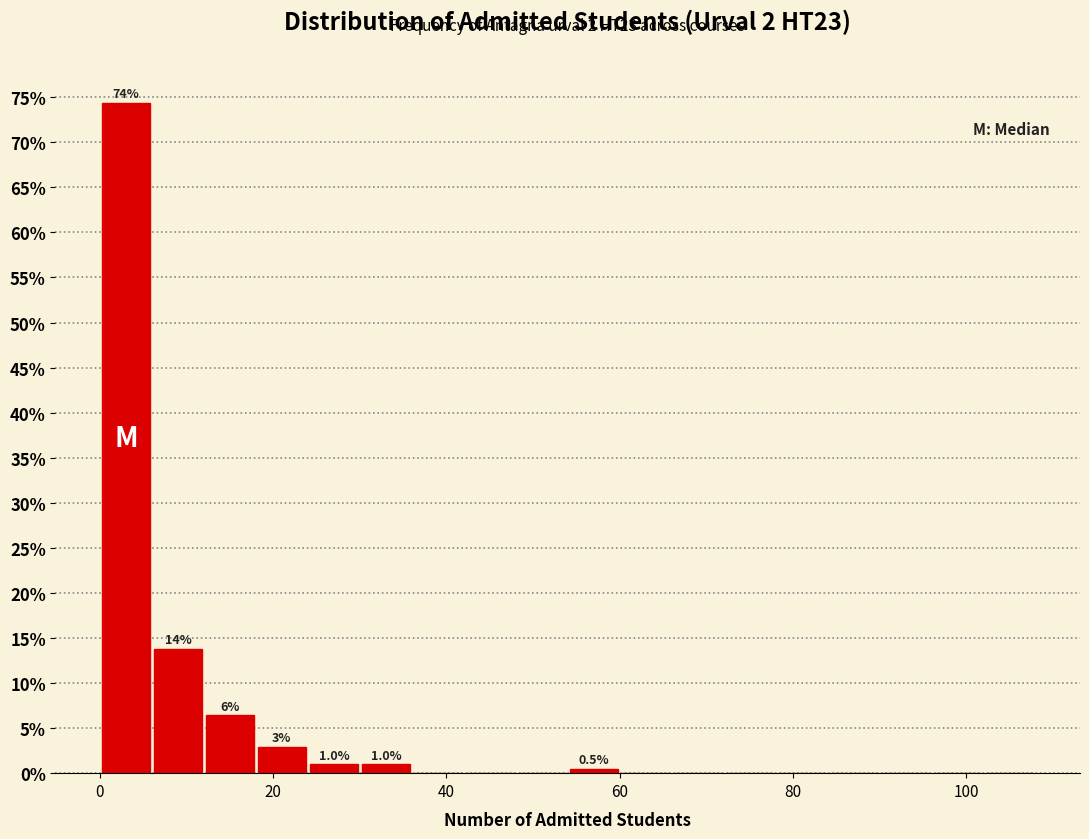

Around what value on the x-axis is the tallest bar? Give the approximate position of its centre, as read against the axis.

4